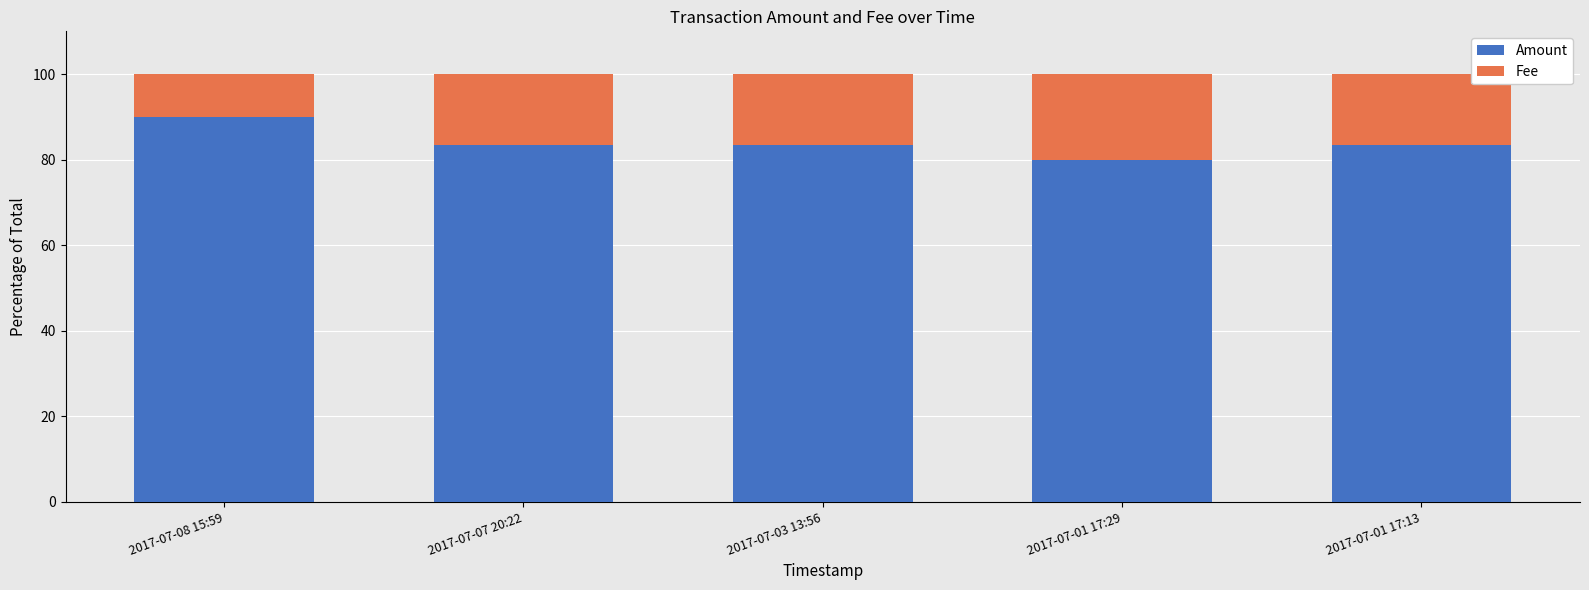

What is the total value across all series at 2017-07-03 13:56?

100.0